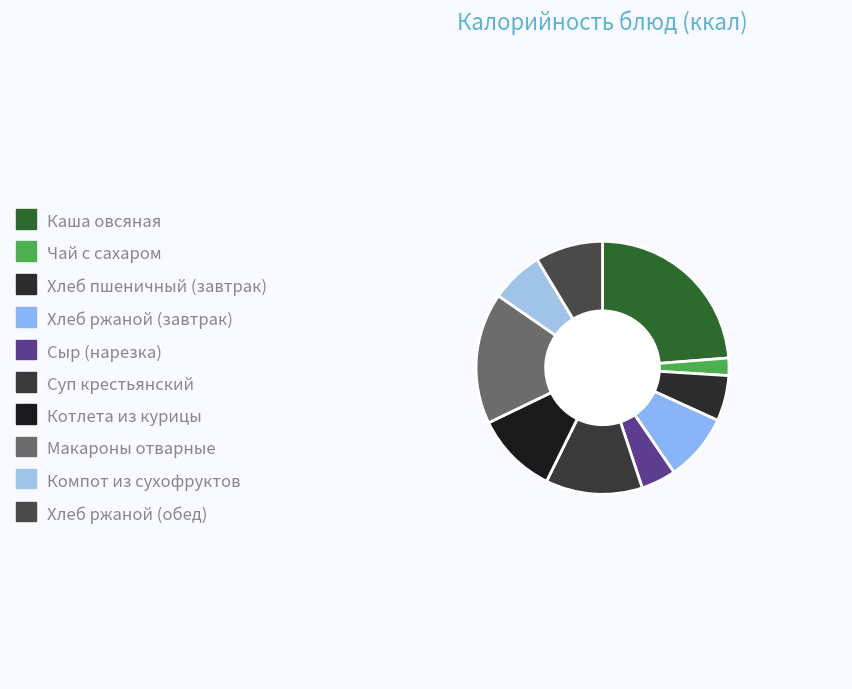

What is the smallest slice in the pie chart?

Чай с сахаром